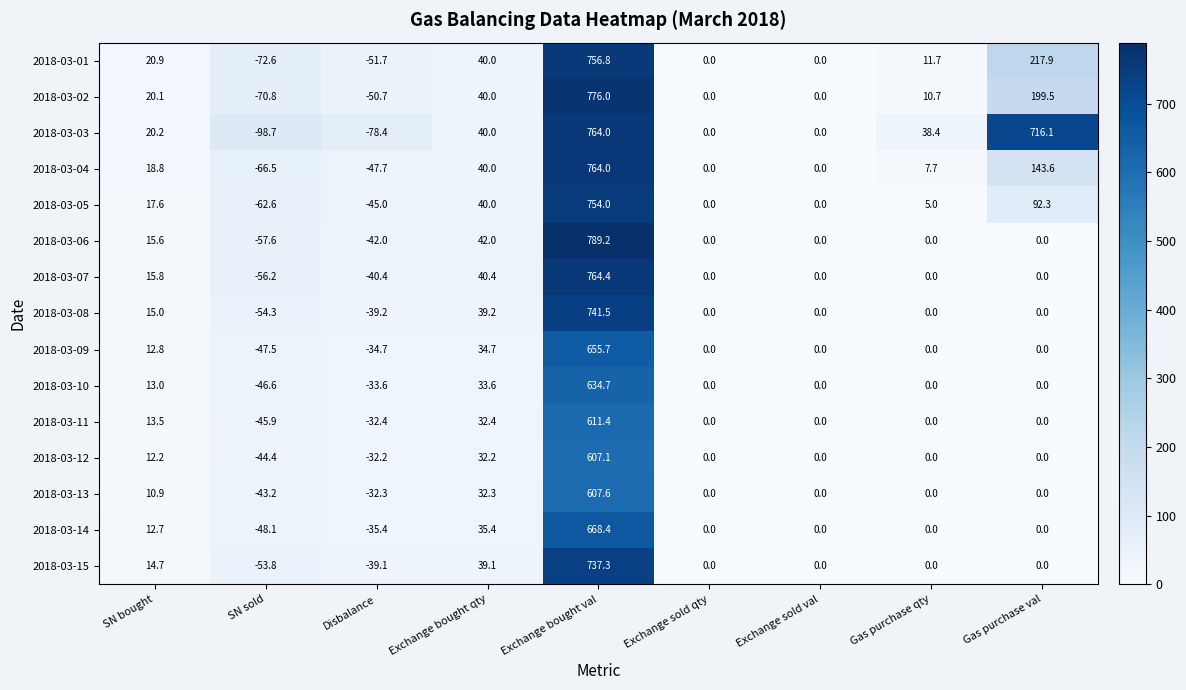

Which label corresponds to the largest value in the chart?

Exchange bought val